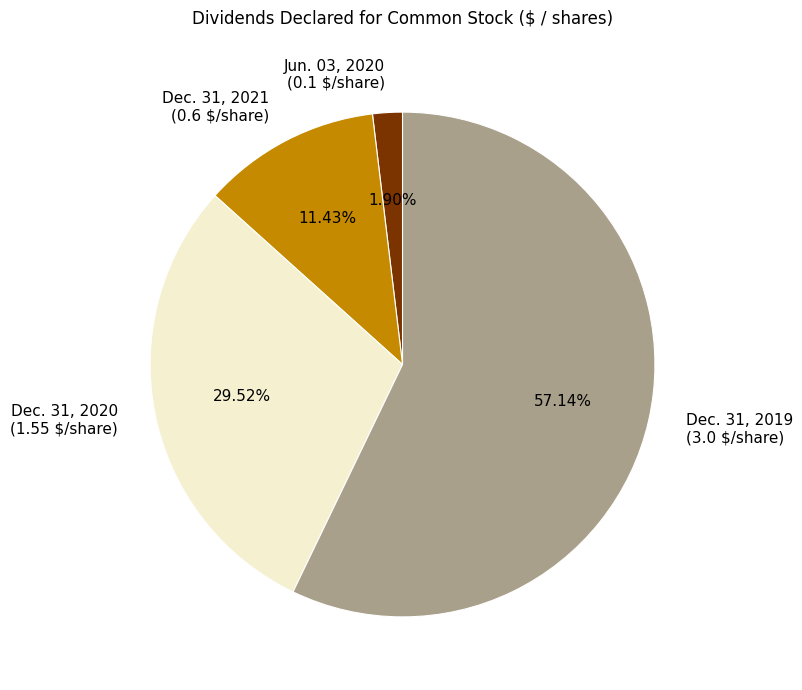

To the nearest percent, what portion does Dec. 31, 2019 represent?

57%